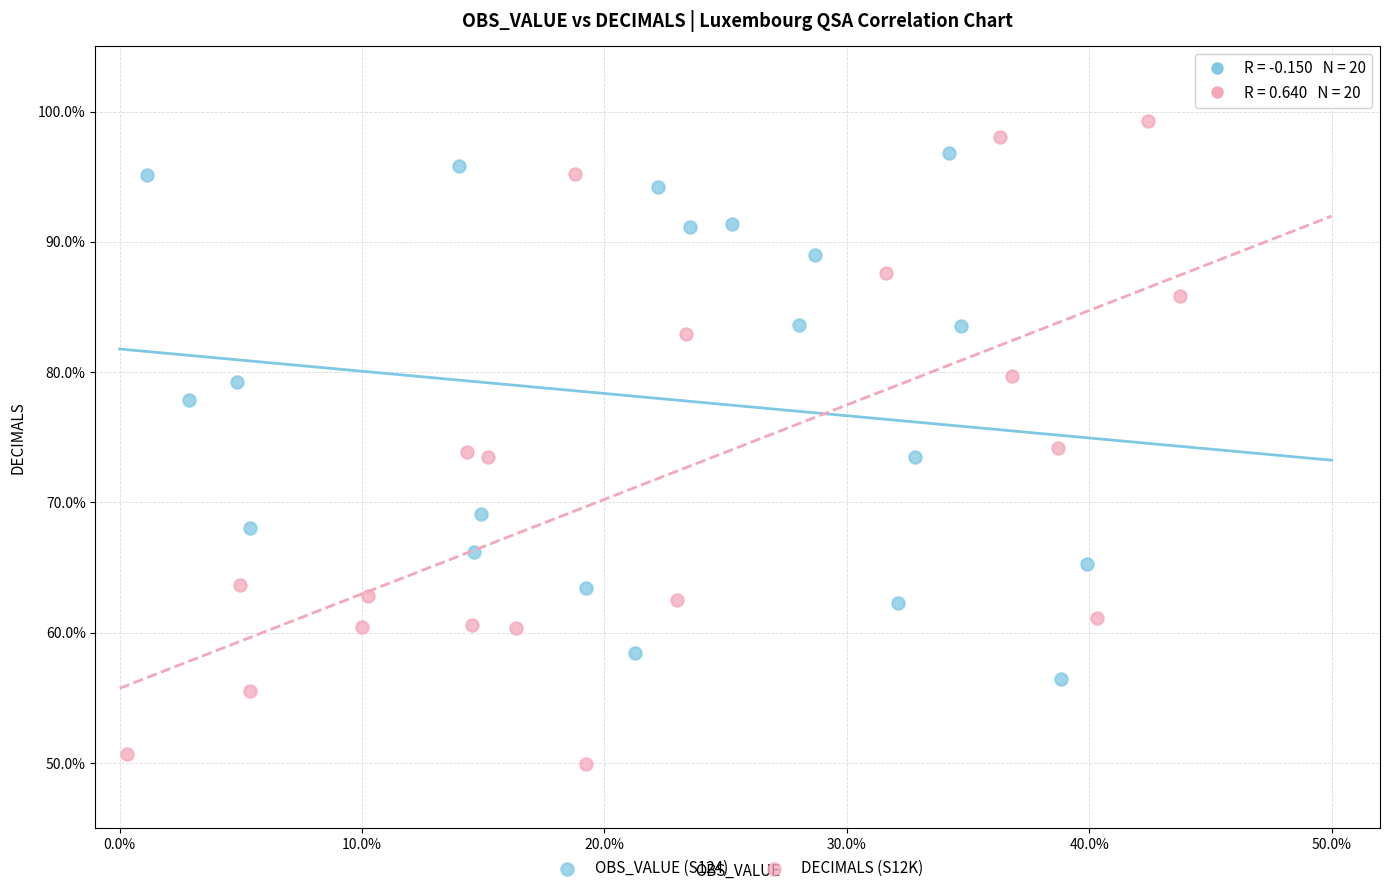

Which series contains the lowest Y value?

DECIMALS (S12K)